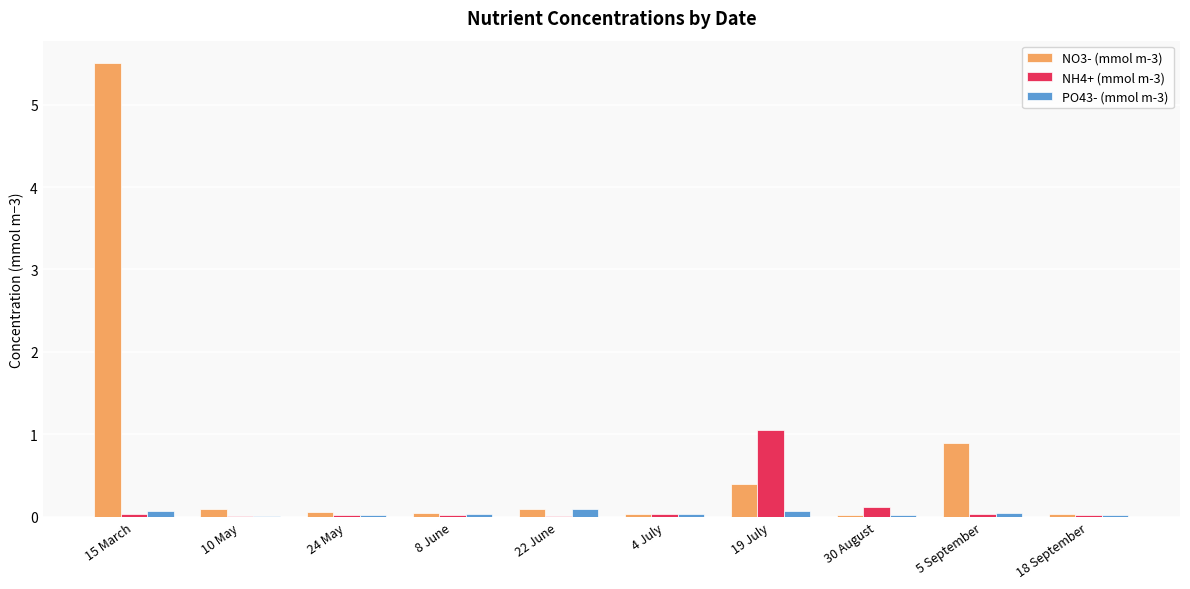

Which series has the largest total across all categories?

NO3- (mmol m-3)